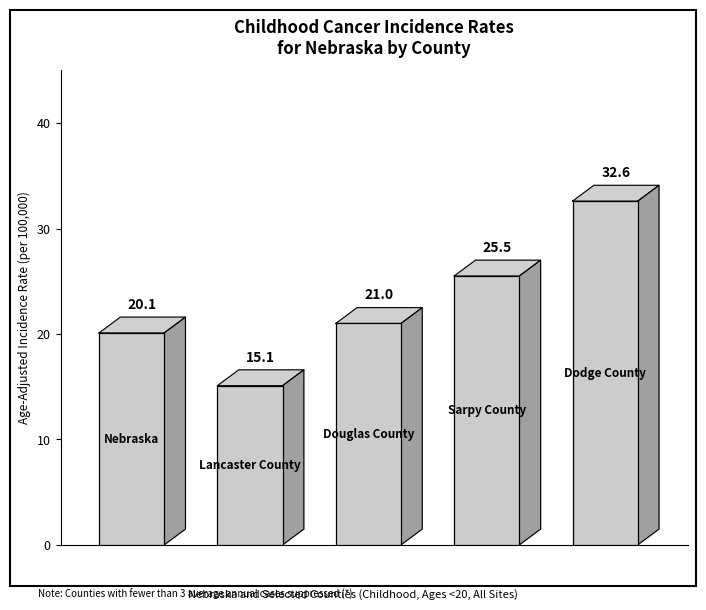

What is the change in value from Lancaster County to Dodge County?

+17.5